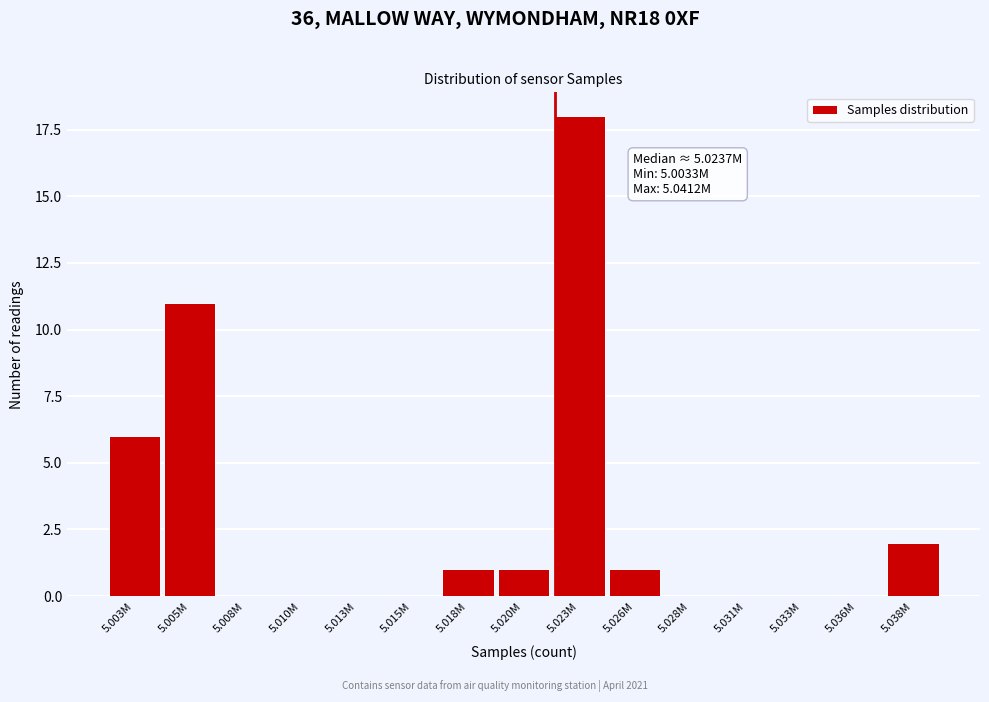

Reading left to right, transcribe all the data shown in this chart.

5.003M=6	5.005M=11	5.008M=0	5.010M=0	5.013M=0	5.015M=0	5.018M=1	5.020M=1	5.023M=18	5.026M=1	5.028M=0	5.031M=0	5.033M=0	5.036M=0	5.038M=2